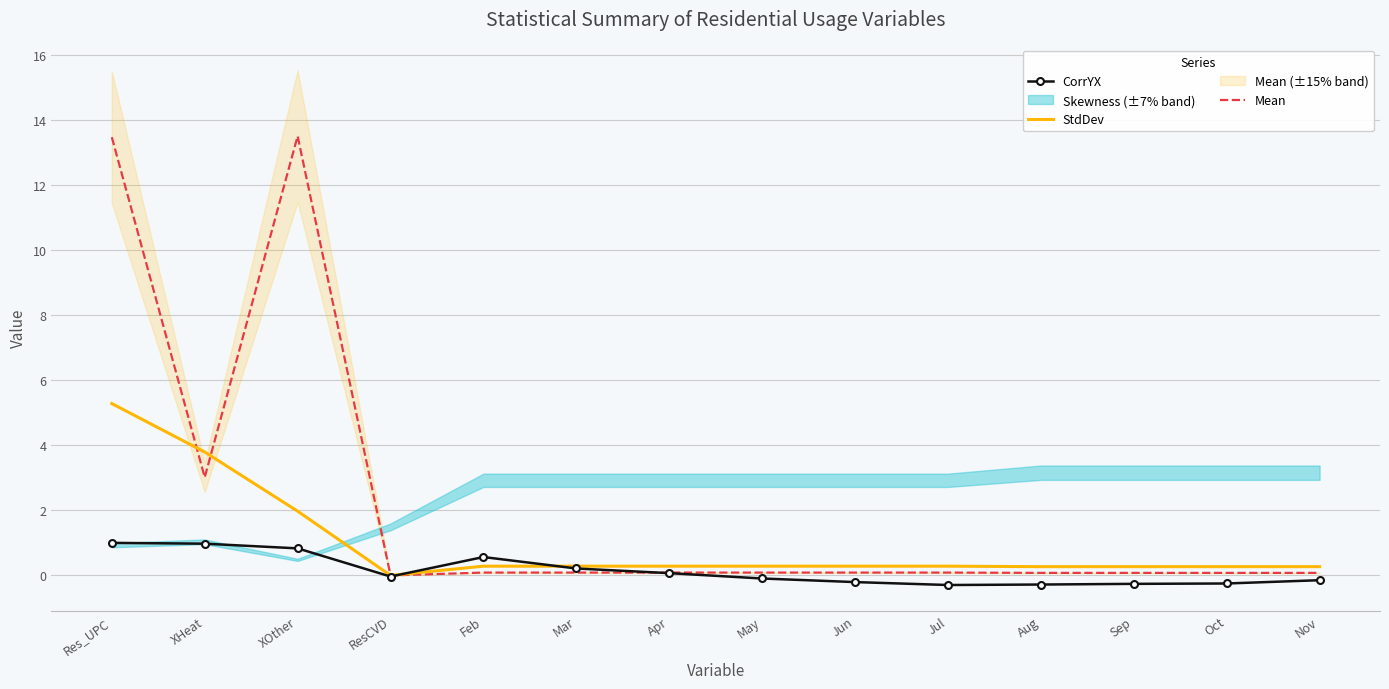

Reading left to right, list all the values displayed in this chart.

CorrYX: 1.0	1.0	0.8	-0.0	0.6	0.2	0.1	-0.1	-0.2	-0.3	-0.3	-0.3	-0.2	-0.1
StdDev: 5.3	3.8	2.0	0.0	0.3	0.3	0.3	0.3	0.3	0.3	0.3	0.3	0.3	0.3
Mean: 13.5	3.0	13.5	0.0	0.1	0.1	0.1	0.1	0.1	0.1	0.1	0.1	0.1	0.1